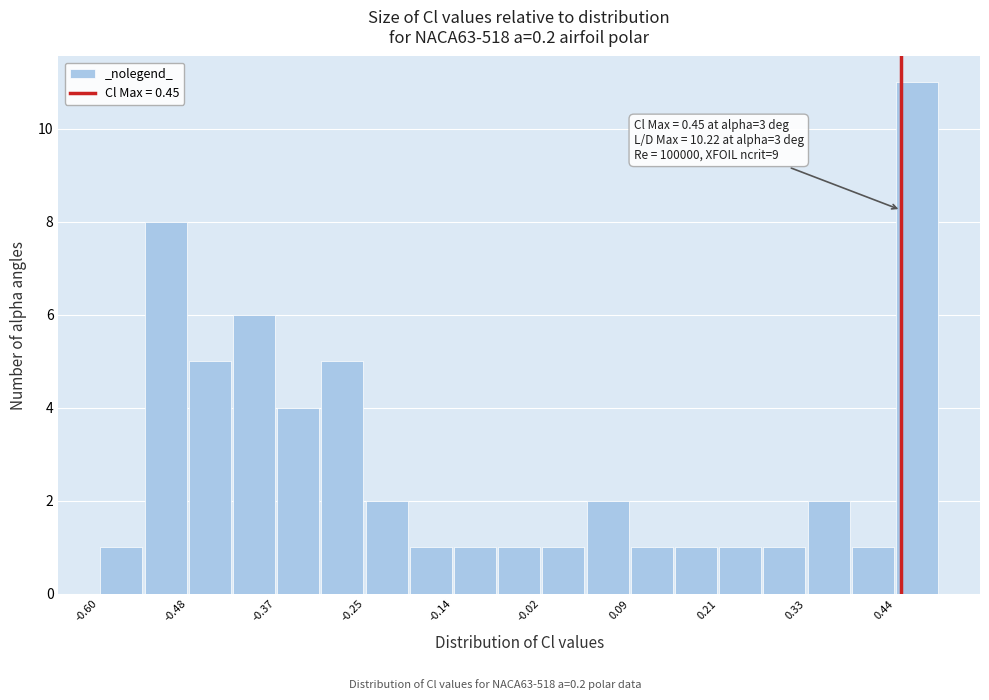

Around what value on the x-axis is the tallest bar? Give the approximate position of its centre, as read against the axis.

0.48